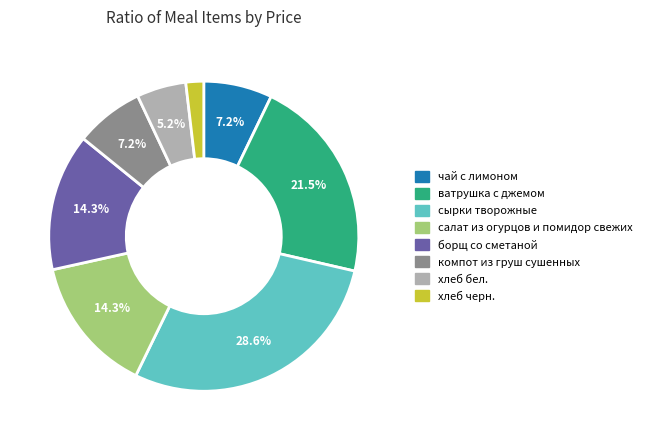

To the nearest percent, what is the difference between the largest and smallest slice percentages?

27%